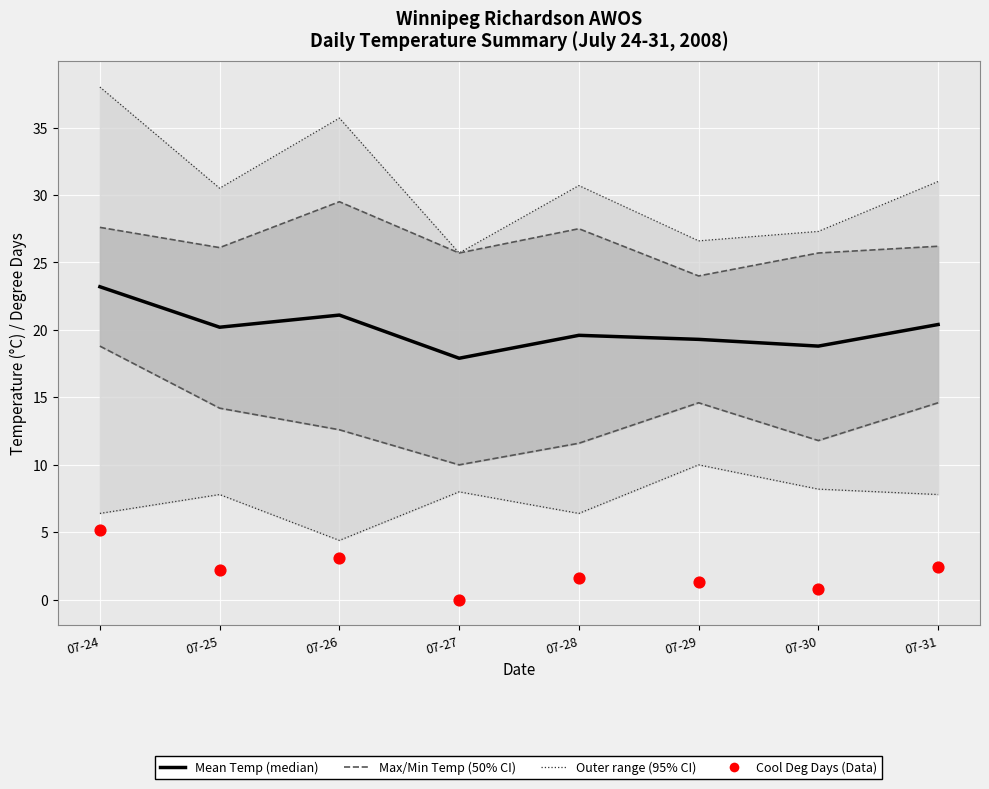

Is the value of Max Temp (C) at 07-25 greater than the value of Min Temp (C) at 07-31?

Yes